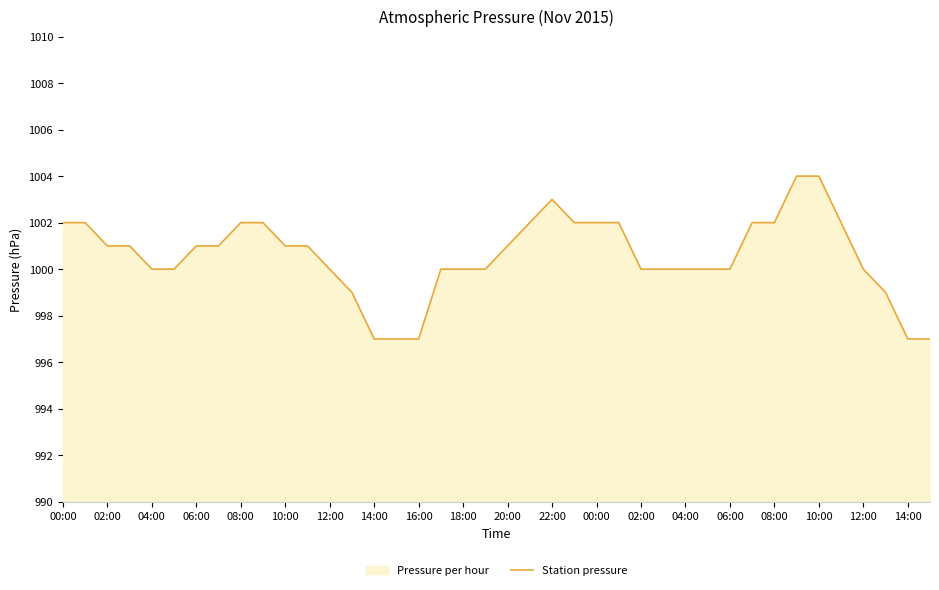

The chart shows a value of 1308 at 39. True or false?

False